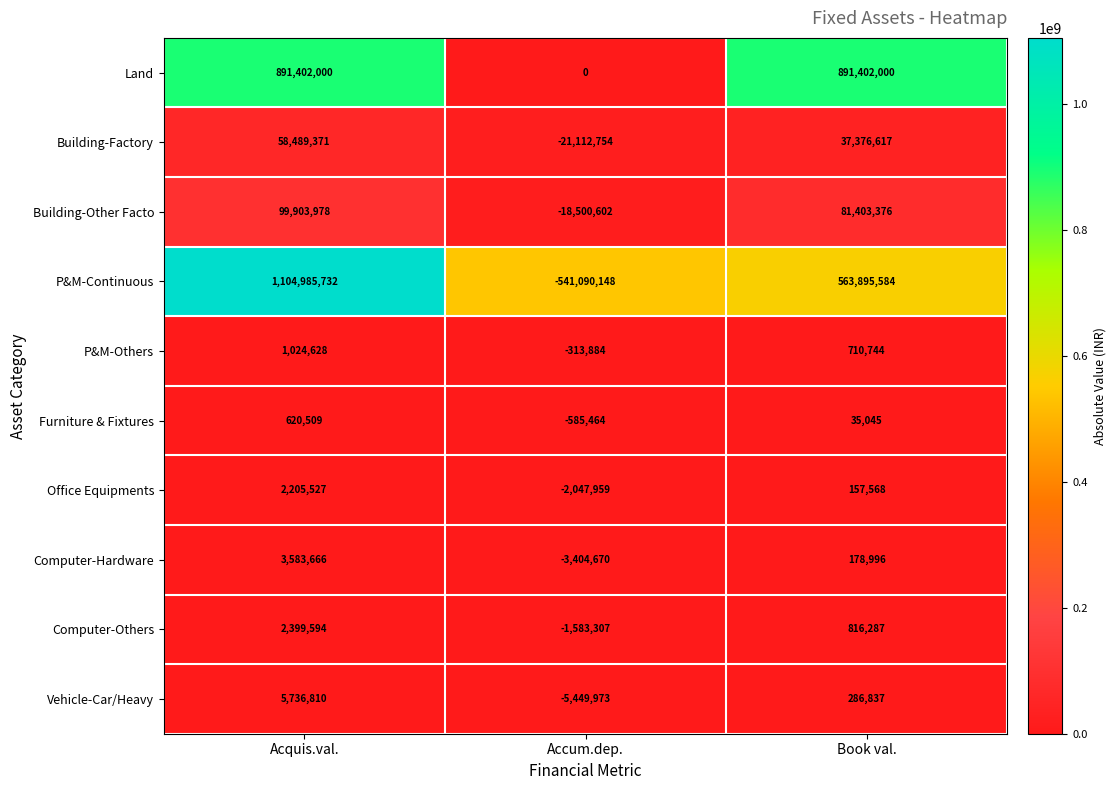

At which category is the sum across all series the highest?

Acquis.val.